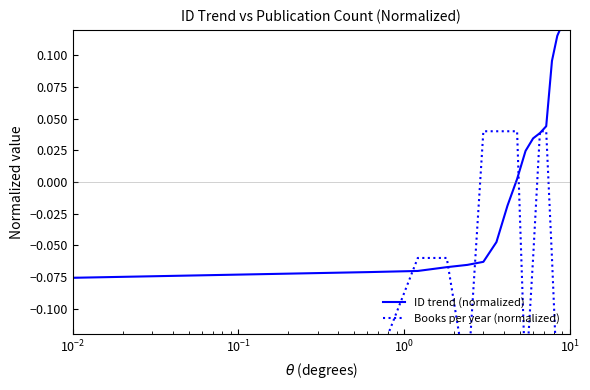

The Books per year (normalized) series shows -0.2 at $\mathdefault{10^{-2}}$. True or false?

True